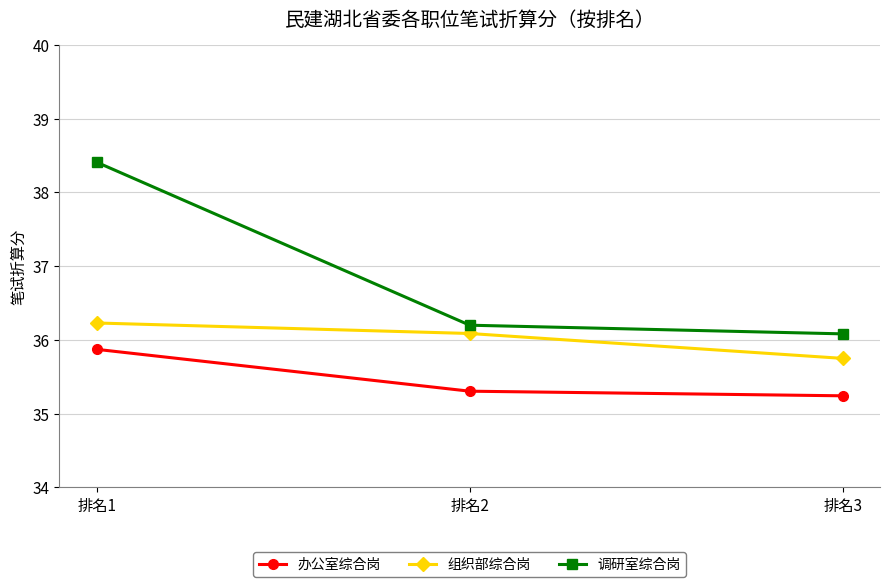

Reading right to left, extract all data points from this chart.

办公室综合岗: 排名3=35.2	排名2=35.3	排名1=35.9
组织部综合岗: 排名3=35.8	排名2=36.1	排名1=36.2
调研室综合岗: 排名3=36.1	排名2=36.2	排名1=38.4